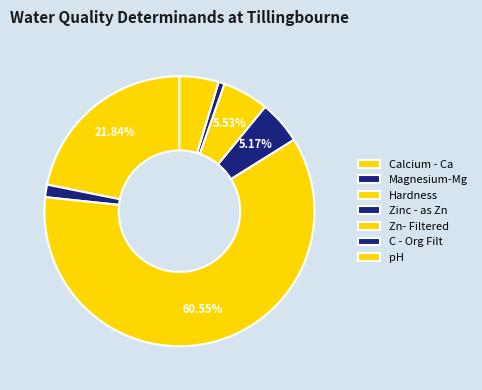

Does C - Org Filt represent more than half of the total?

No